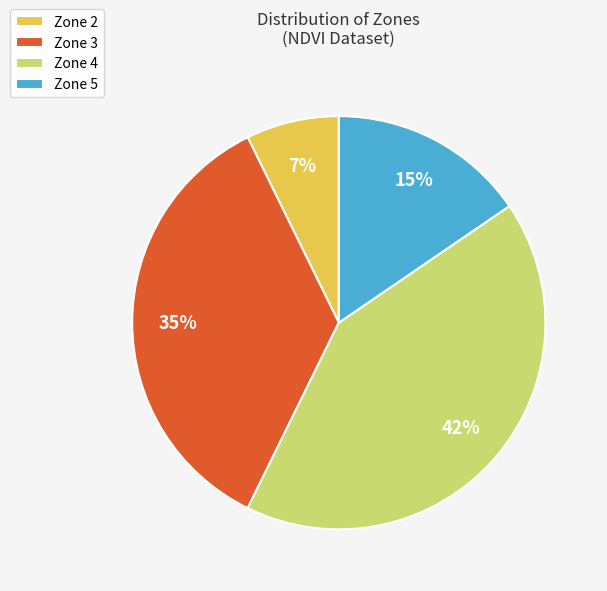

What percentage is the Zone 3 slice, to the nearest percent?

35%